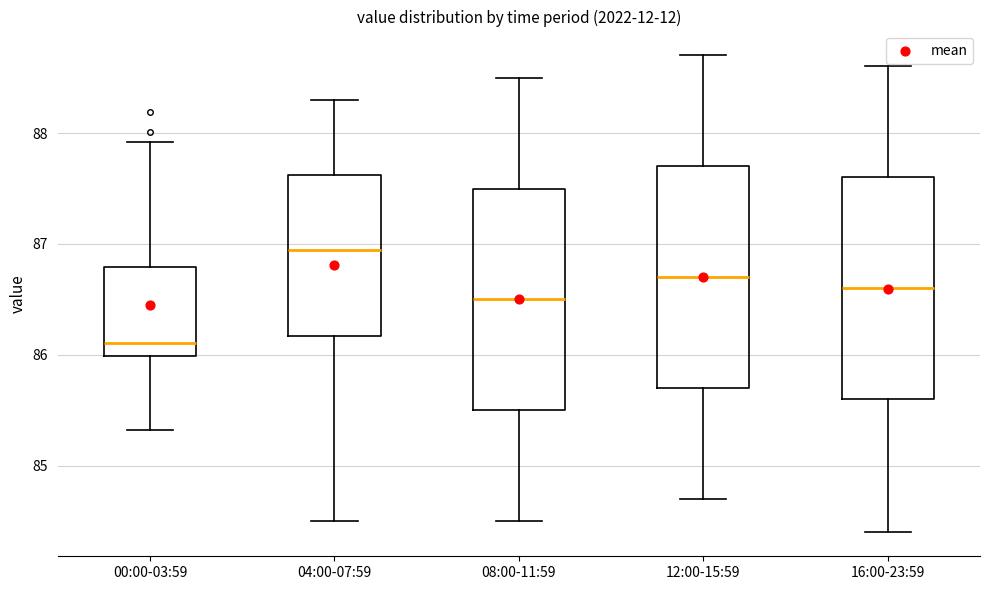

Which box's median line is the highest?

04:00-07:59